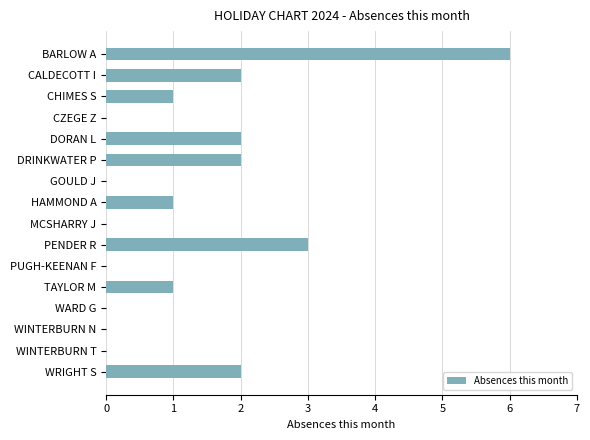

Is it true that the value at HAMMOND A is 1?

True